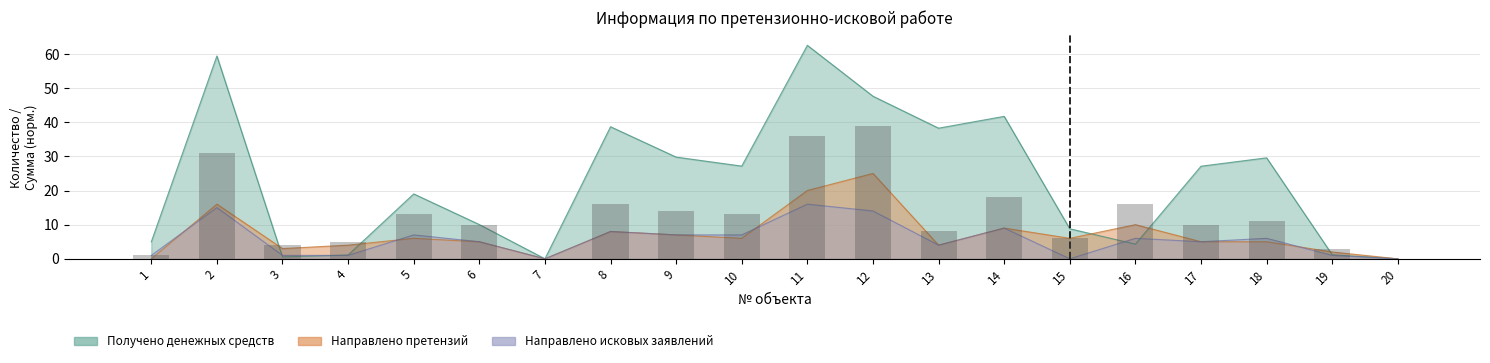

The Направлено претензий series shows 6.0 at 5. True or false?

True